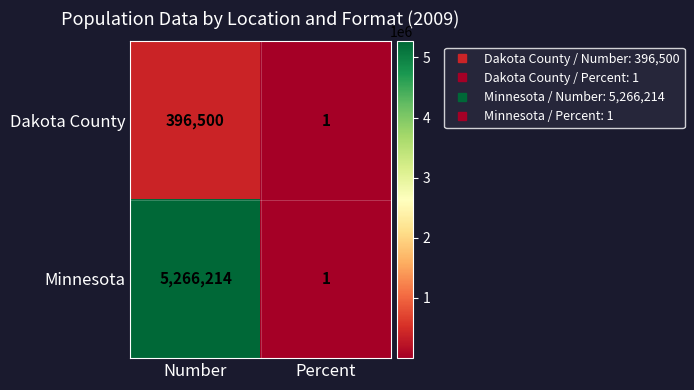

What is the maximum value shown in the chart?

5266214